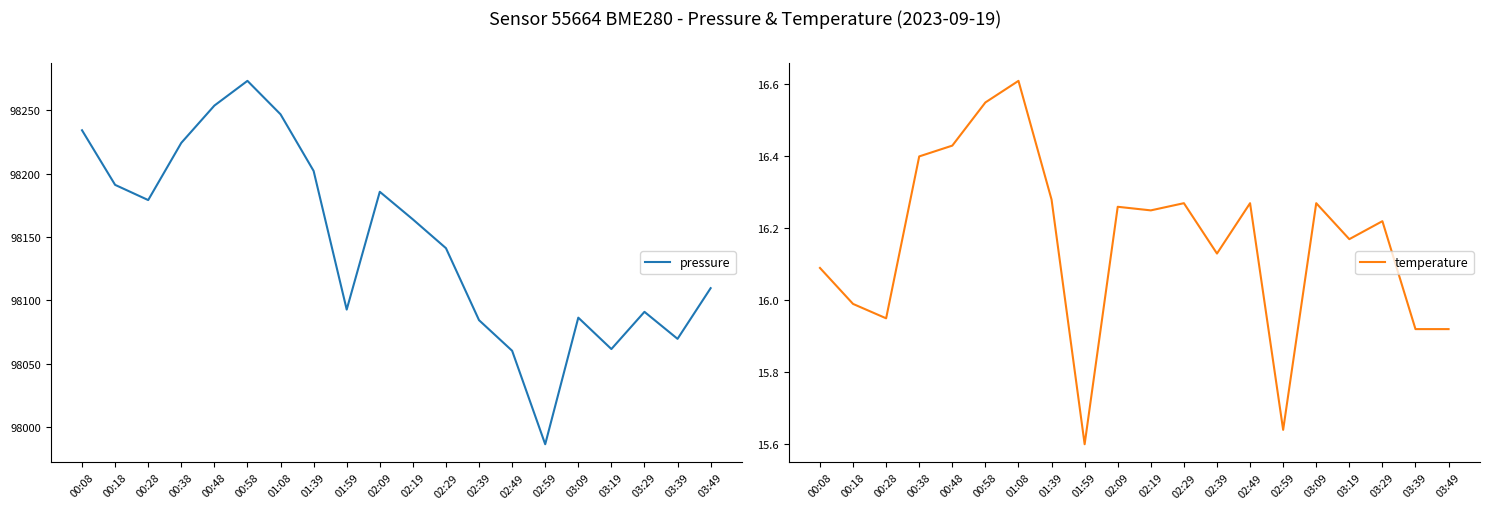

In pressure, how many points are higher than both neighbors (excluding endpoints)?

4